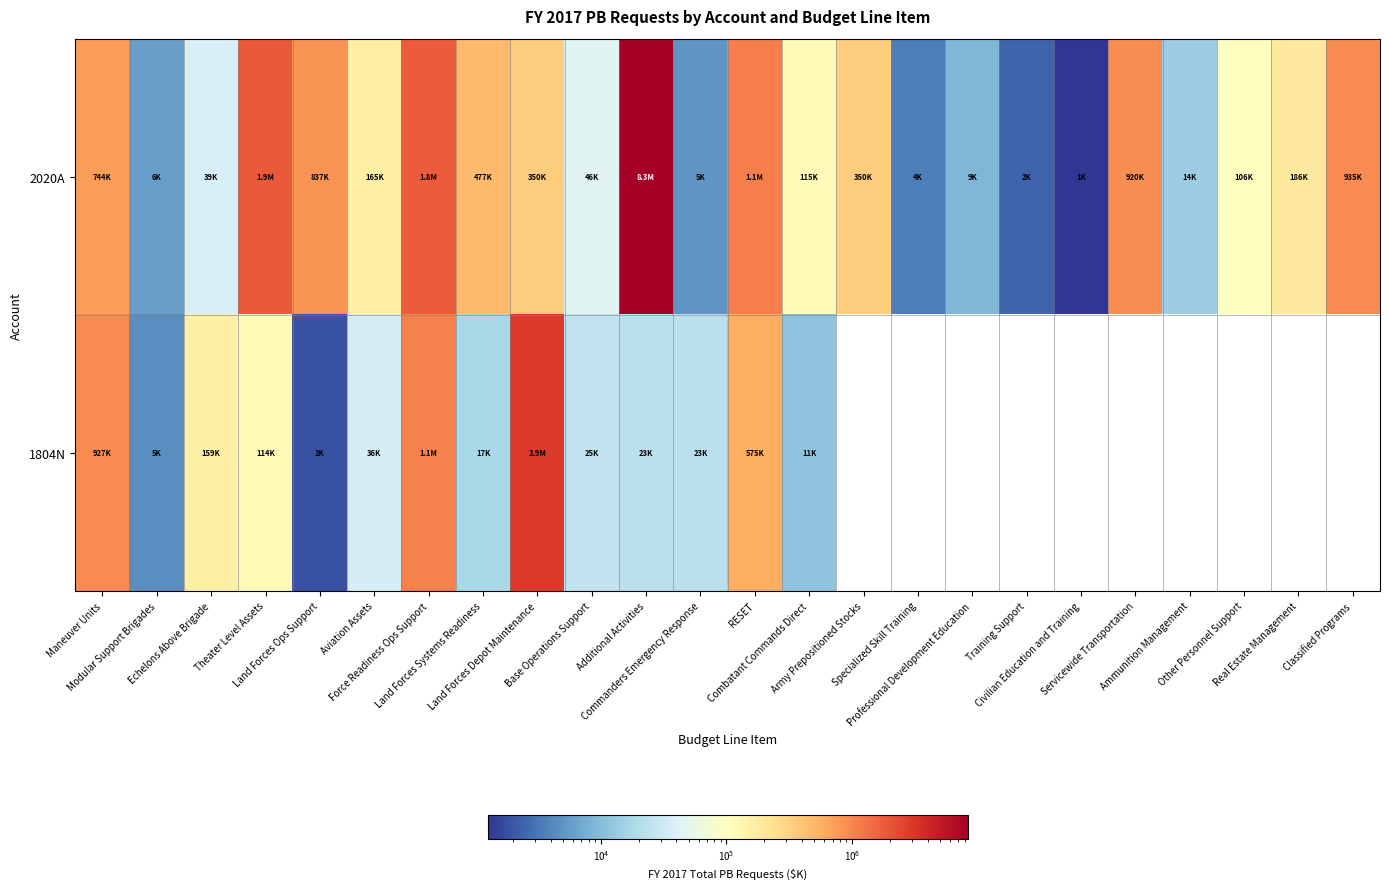

At which category is the sum across all series the highest?

Additional Activities